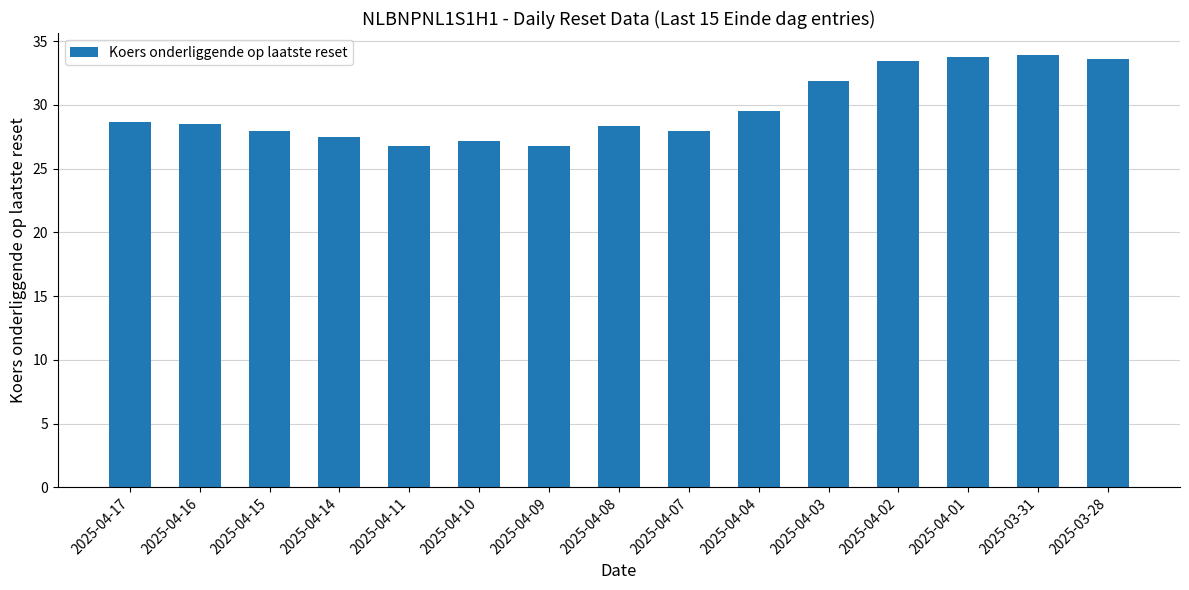

Where is the data nearest to the value 30?

2025-04-04